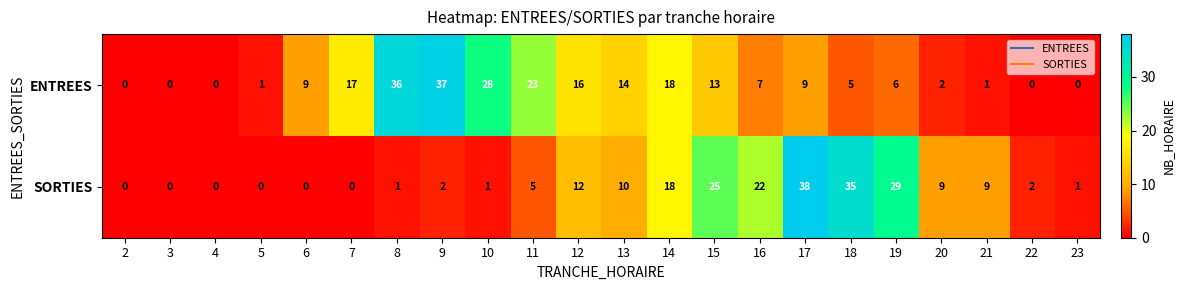

Which series has the largest range (max minus min)?

SORTIES